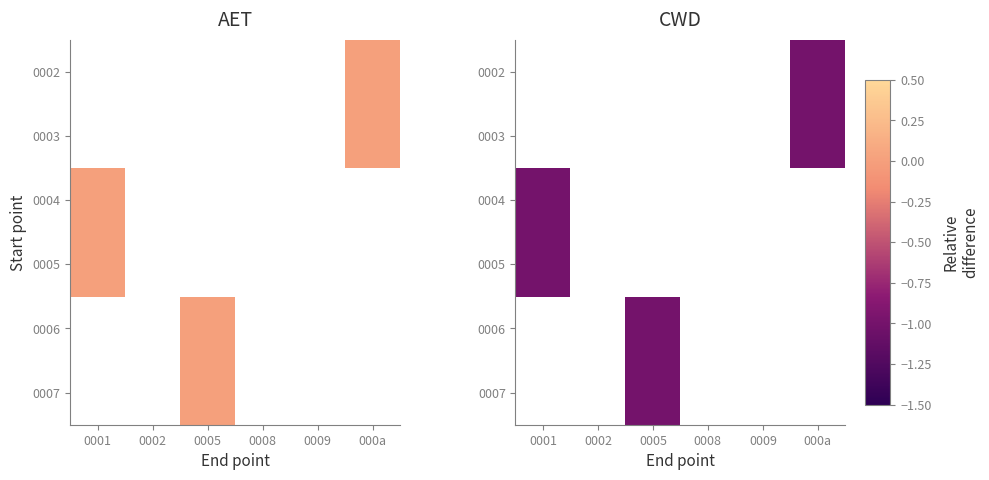

Where is 0005 nearest to the value -1?

0001